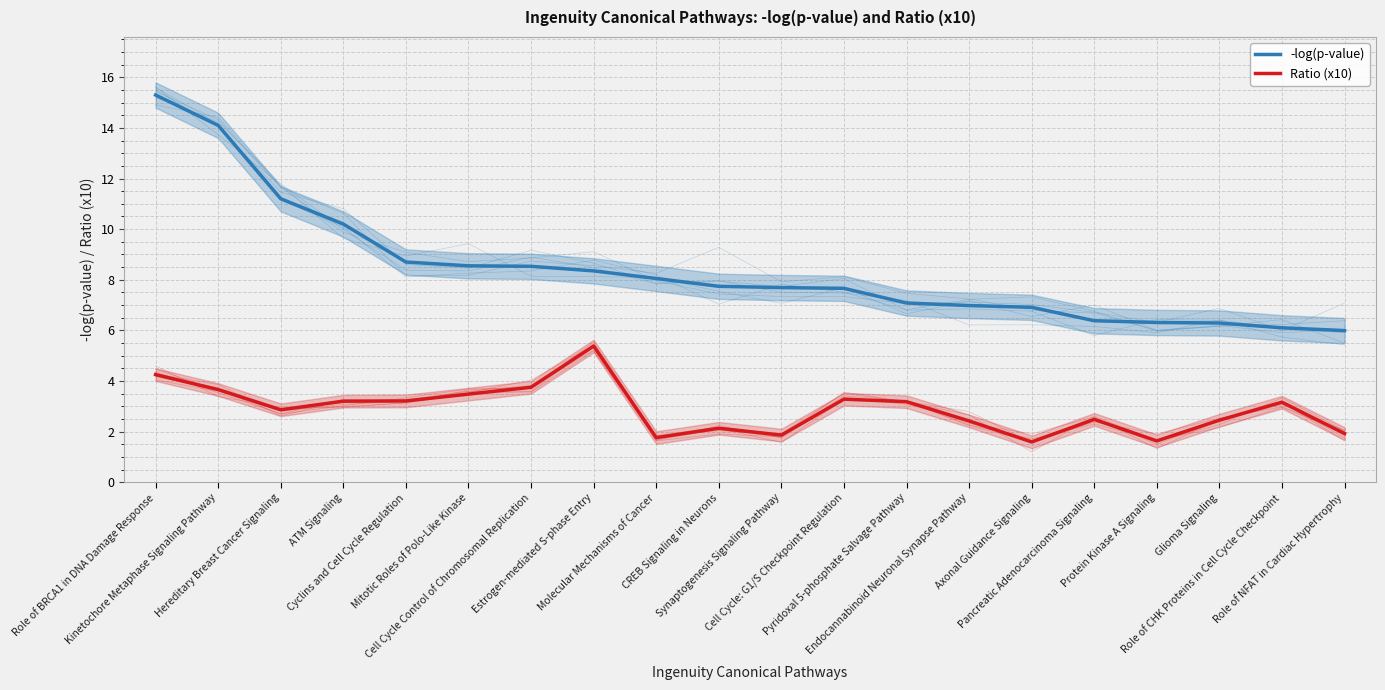

Rank the series at Kinetochore Metaphase Signaling Pathway from lowest to highest value.

Ratio (x10), -log(p-value)